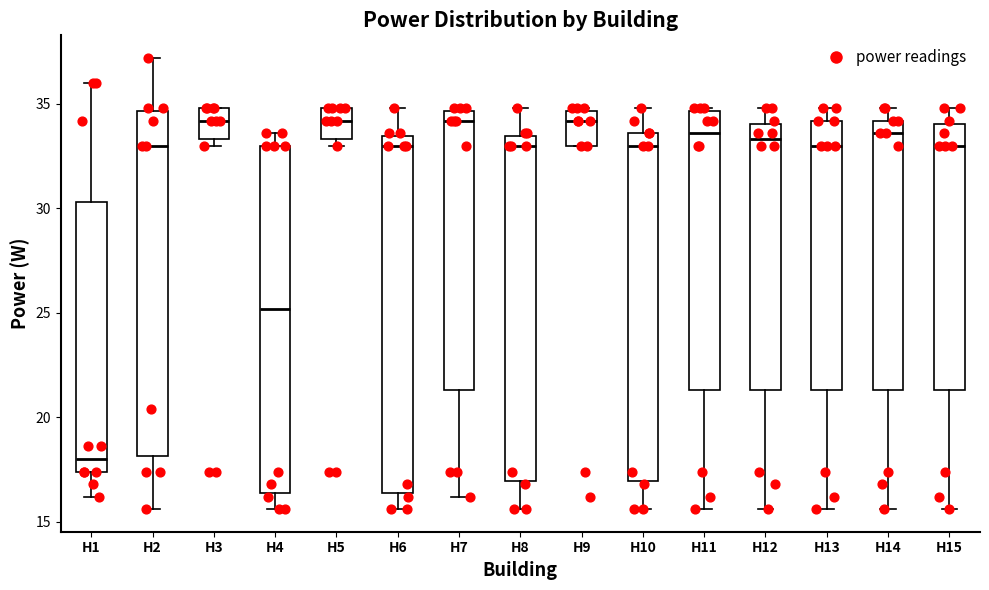

Reading left to right, transcribe this box plot: for each box, give where its median line is, the range the box spans, and where its two whiskers end, as read against the y-axis. The values are not printed on the chart, so give them approximately, as read against the axis.

H1: median 18.0, box 17.5 to 30.5, whiskers 16.0 to 36.0
H2: median 33.0, box 18.0 to 34.5, whiskers 15.5 to 37.0
H3: median 34.0, box 33.5 to 35.0, whiskers 33.0 to 35.0
H4: median 25.0, box 16.5 to 33.0, whiskers 15.5 to 33.5
H5: median 34.0, box 33.5 to 35.0, whiskers 33.0 to 35.0
H6: median 33.0, box 16.5 to 33.5, whiskers 15.5 to 35.0
H7: median 34.0, box 21.5 to 34.5, whiskers 16.0 to 35.0
H8: median 33.0, box 17.0 to 33.5, whiskers 15.5 to 35.0
H9: median 34.0, box 33.0 to 34.5, whiskers 33.0 to 35.0
H10: median 33.0, box 17.0 to 33.5, whiskers 15.5 to 35.0
H11: median 33.5, box 21.5 to 34.5, whiskers 15.5 to 35.0
H12: median 33.5, box 21.5 to 34.0, whiskers 15.5 to 35.0
H13: median 33.0, box 21.5 to 34.0, whiskers 15.5 to 35.0
H14: median 33.5, box 21.5 to 34.0, whiskers 15.5 to 35.0
H15: median 33.0, box 21.5 to 34.0, whiskers 15.5 to 35.0